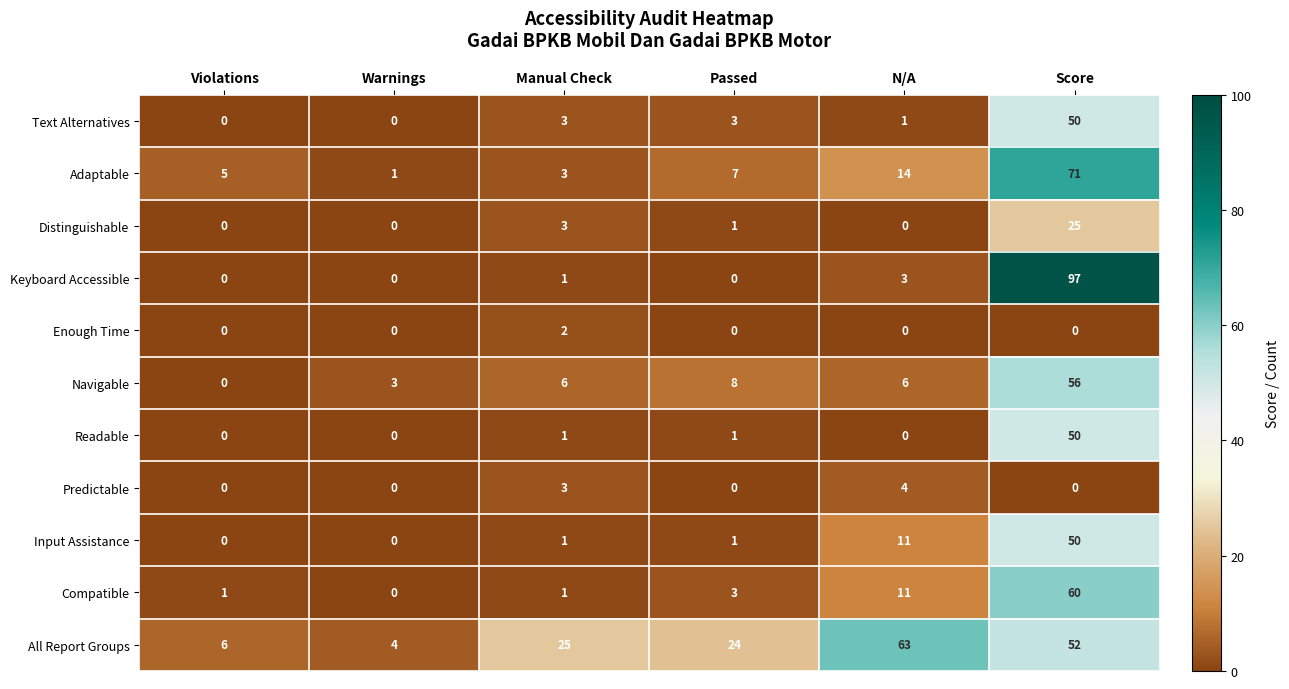

Rank the categories by All Report Groups value from highest to lowest.

N/A, Score, Manual Check, Passed, Violations, Warnings